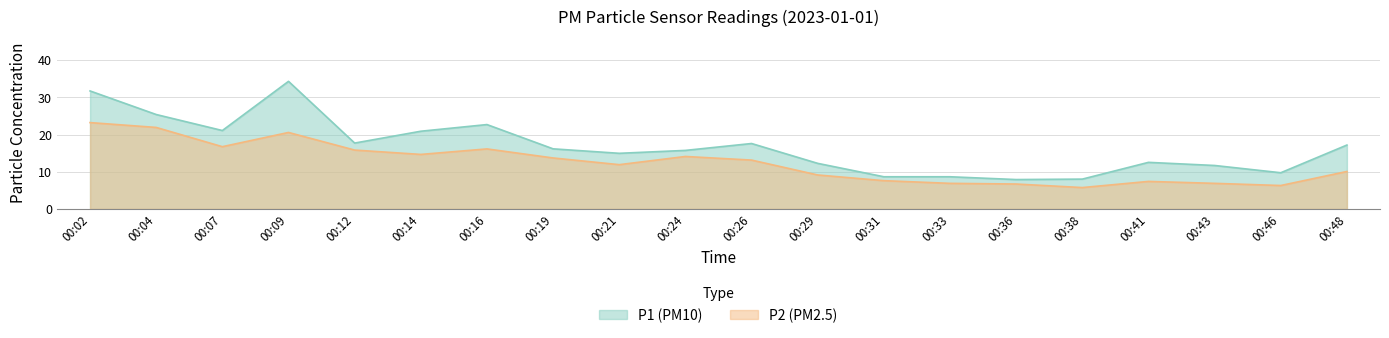

True or false: P2 and P1 intersect in this chart.

False